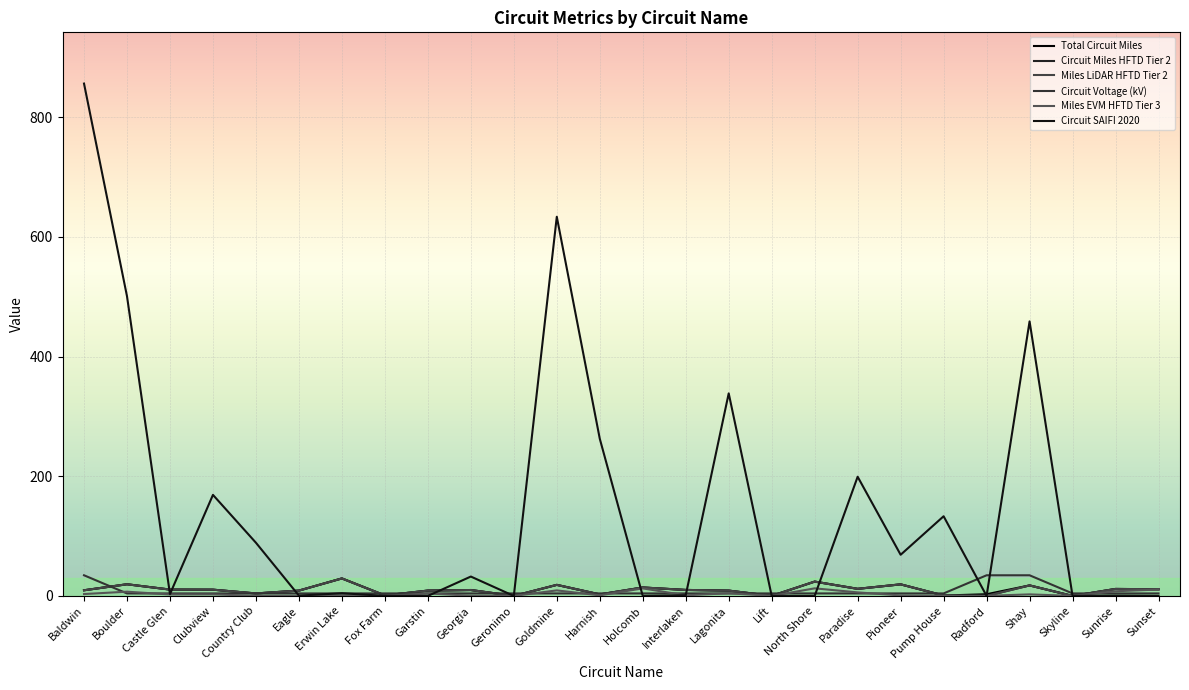

At how many categories does at least one series exceed 407?

4